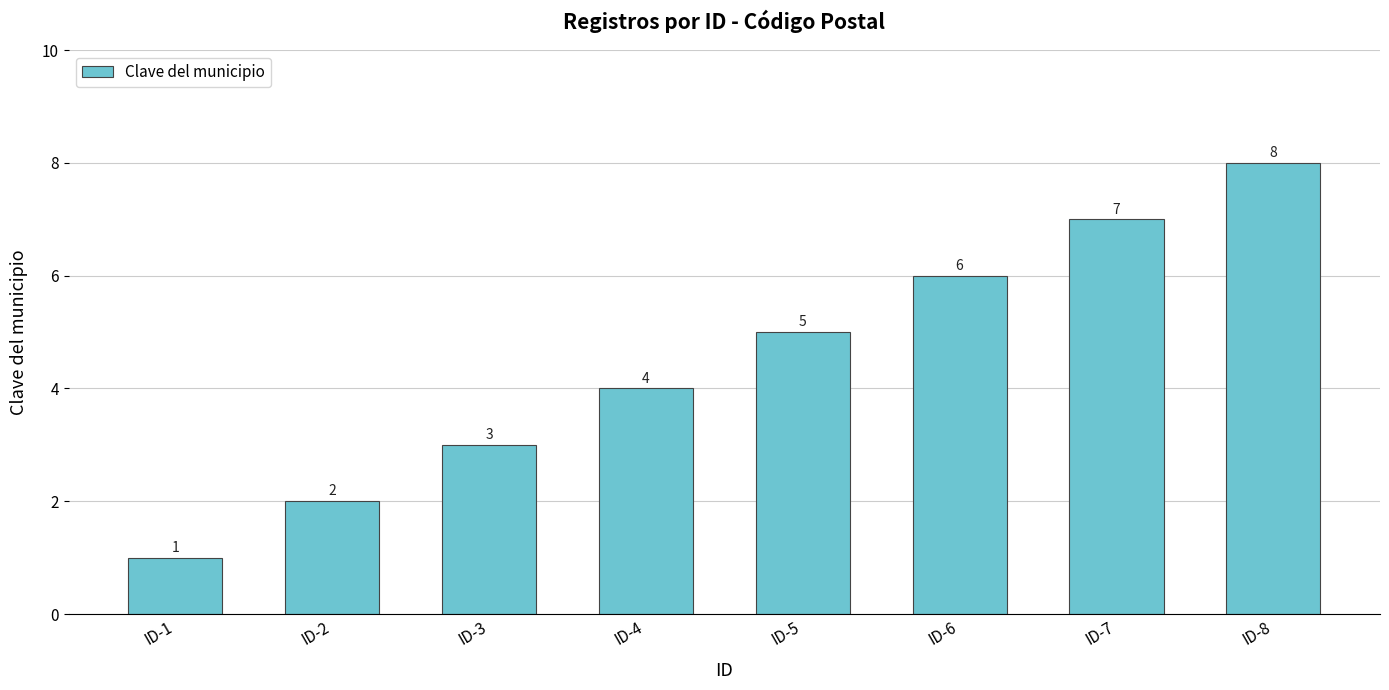

At which label is the value closest to 4?

ID-4